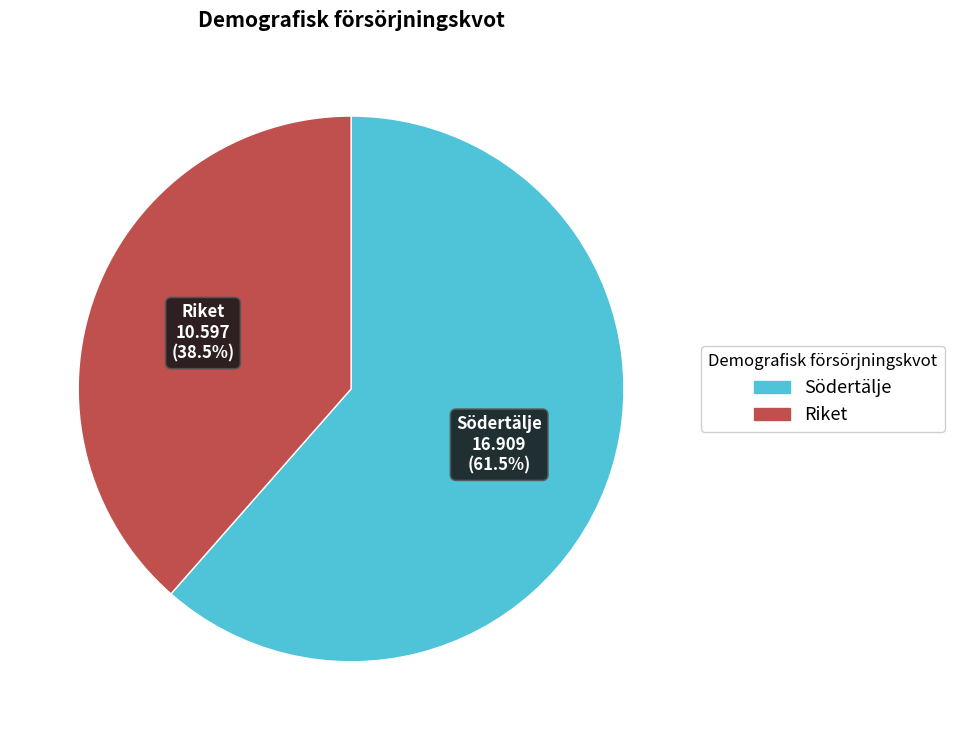

Is there any slice that represents more than half of the pie?

Yes